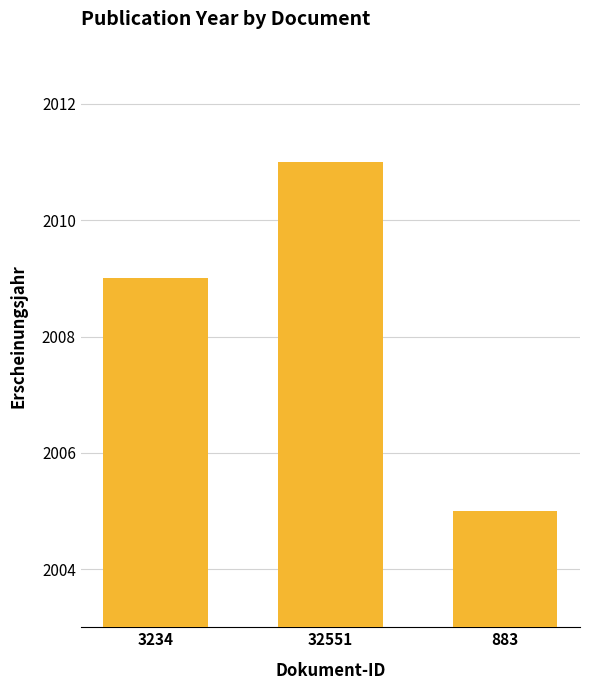

At which label is the value closest to 2008?

3234